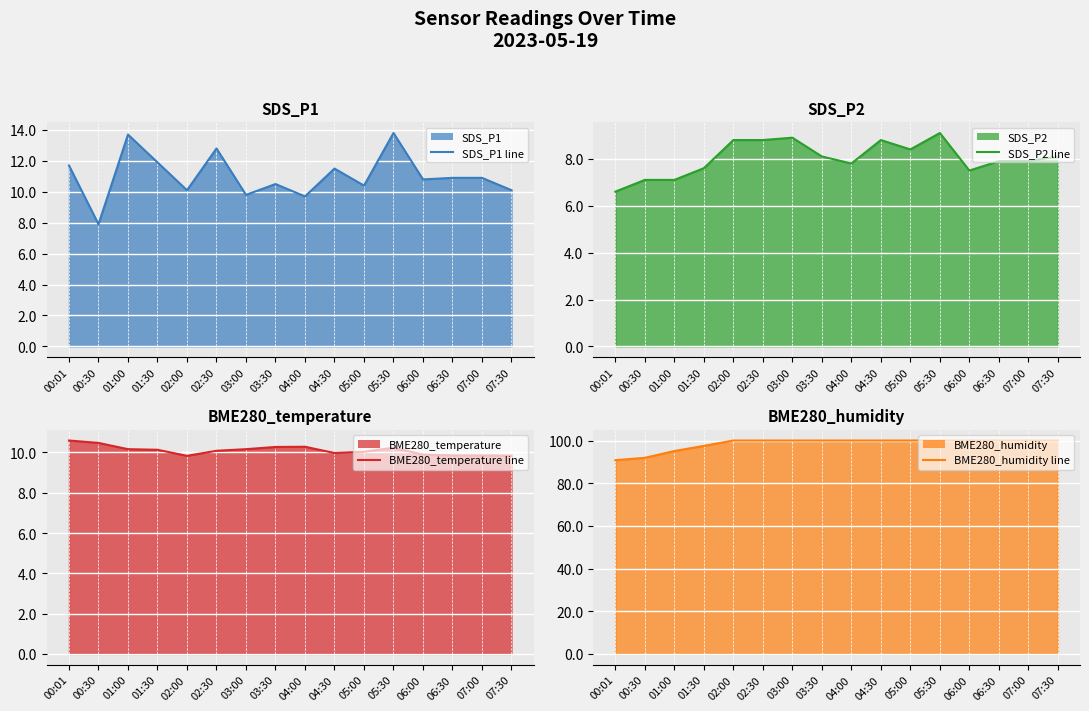

Which has a higher value, 03:00 or 07:30?

07:30